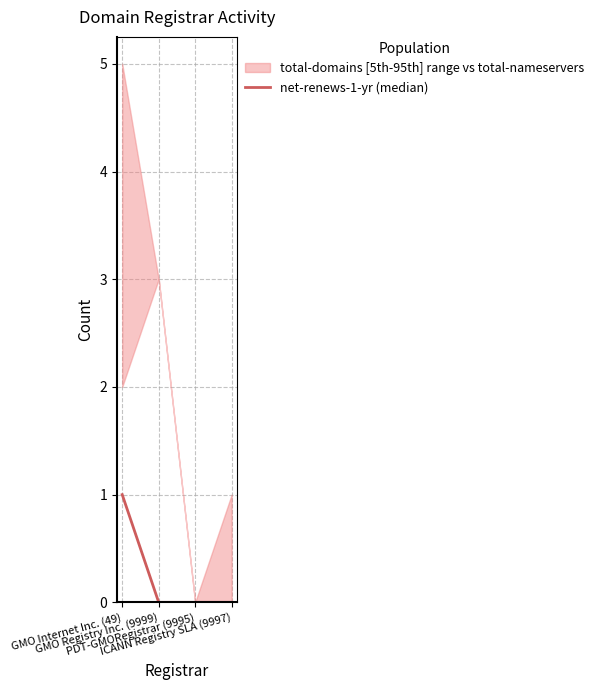

Between GMO Registry Inc. (9999) and ICANN Registry SLA (9997), which is larger?

GMO Registry Inc. (9999)